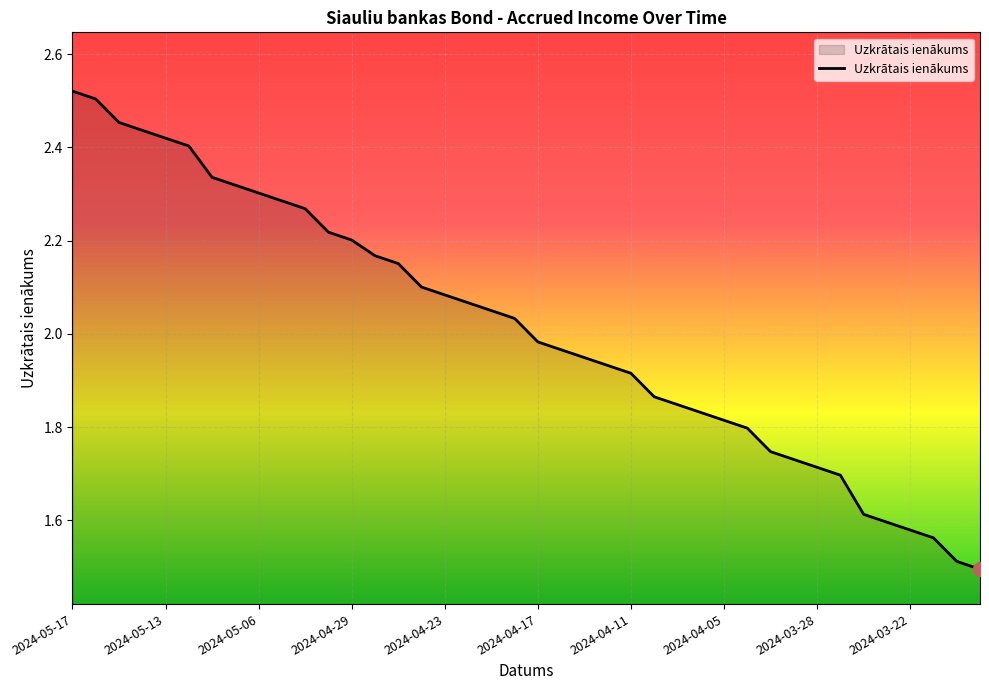

At which category does the chart reach its minimum across all series?

2024-03-19